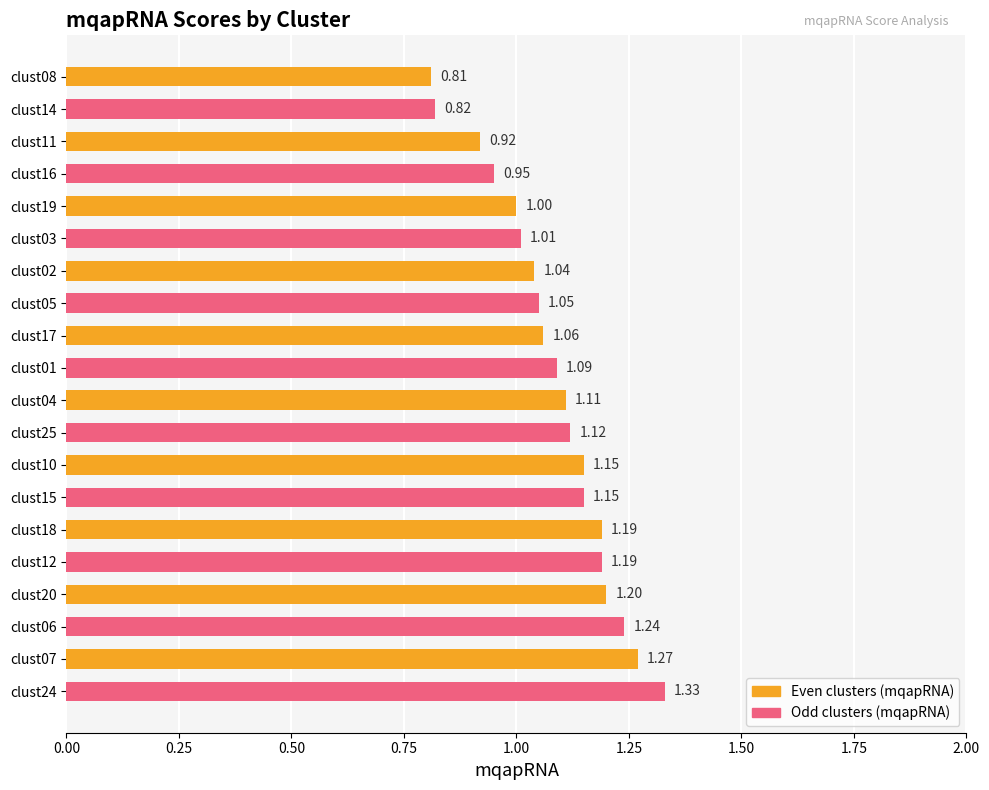

What is the difference between the maximum and second lowest values?

0.5